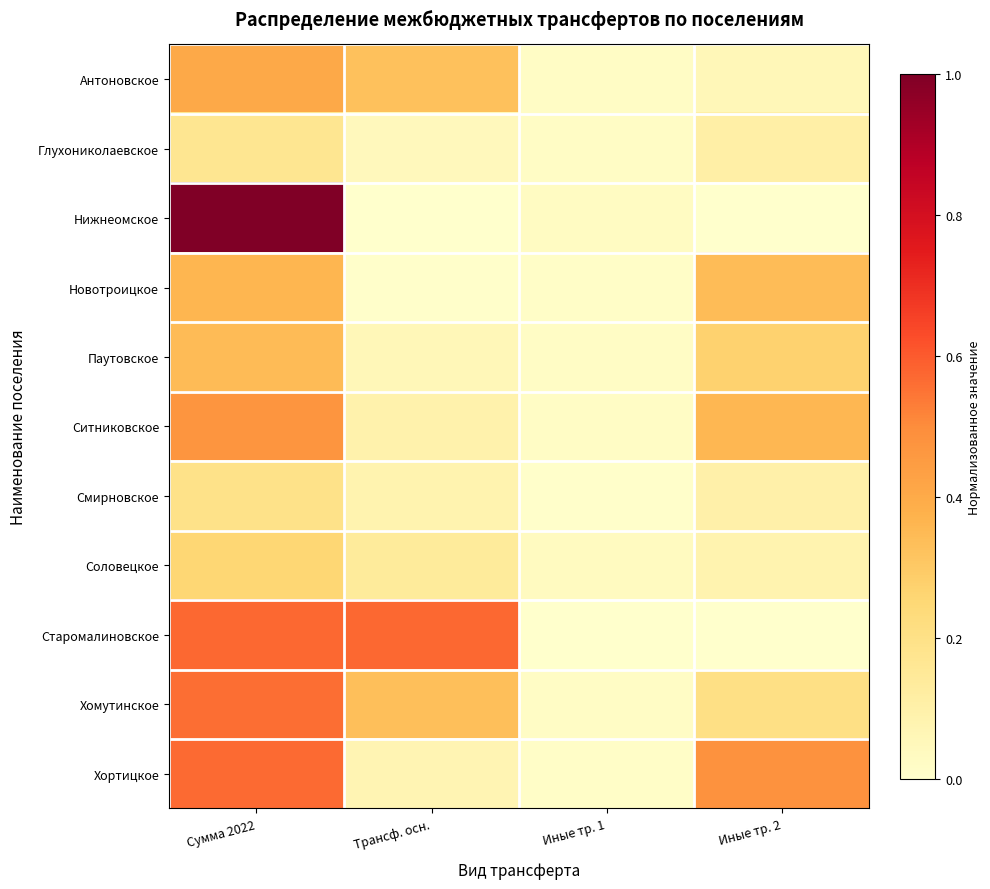

How many categories are shown in the chart?

4